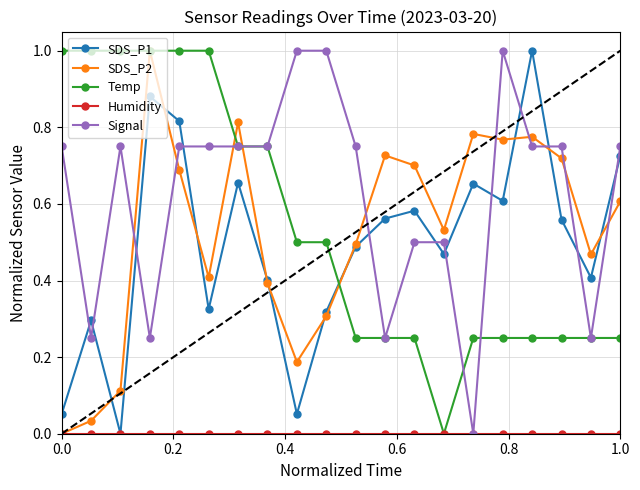

True or false: Signal has more than 0 interior local peaks.

True